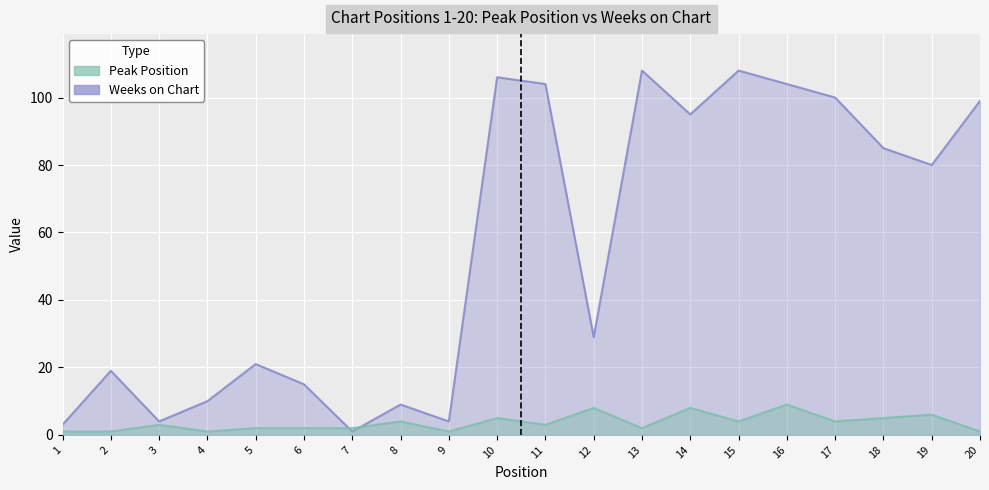

Where does the Peak Position series first go above 3?

8